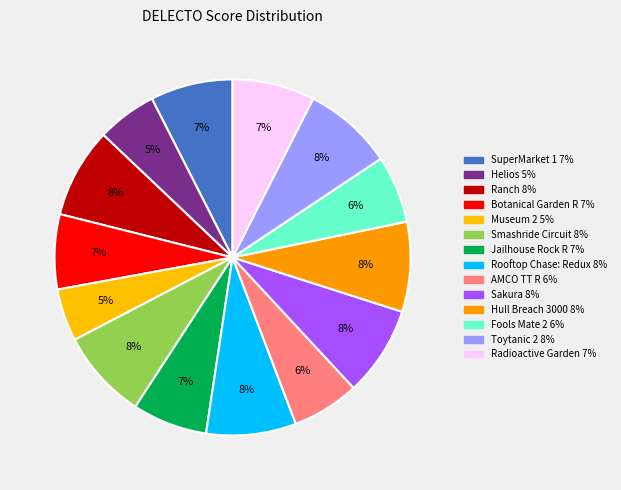

To the nearest percent, what is the difference between the Ranch and AMCO TT R slice percentages?

2%